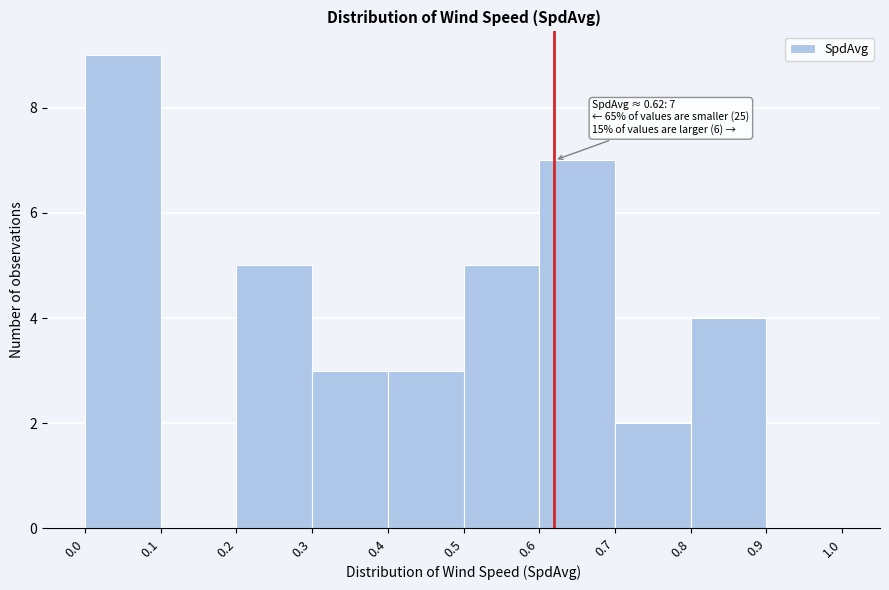

Over which range of the x-axis is the bar tallest?

0.0 to 0.1